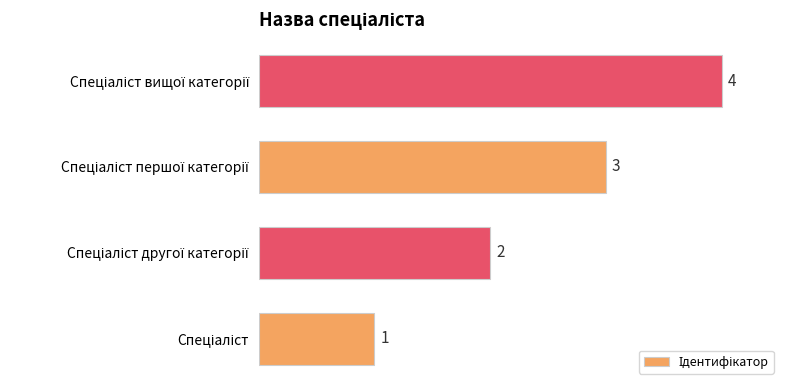

What is the sum of all values?

10